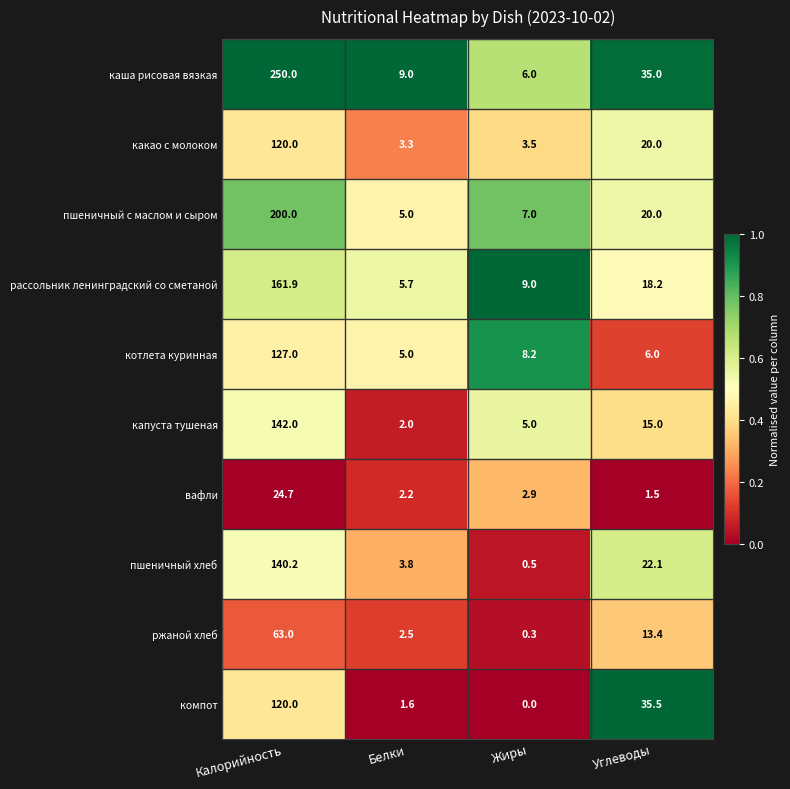

Rank the categories by пшеничный с маслом и сыром value from highest to lowest.

Калорийность, Углеводы, Жиры, Белки